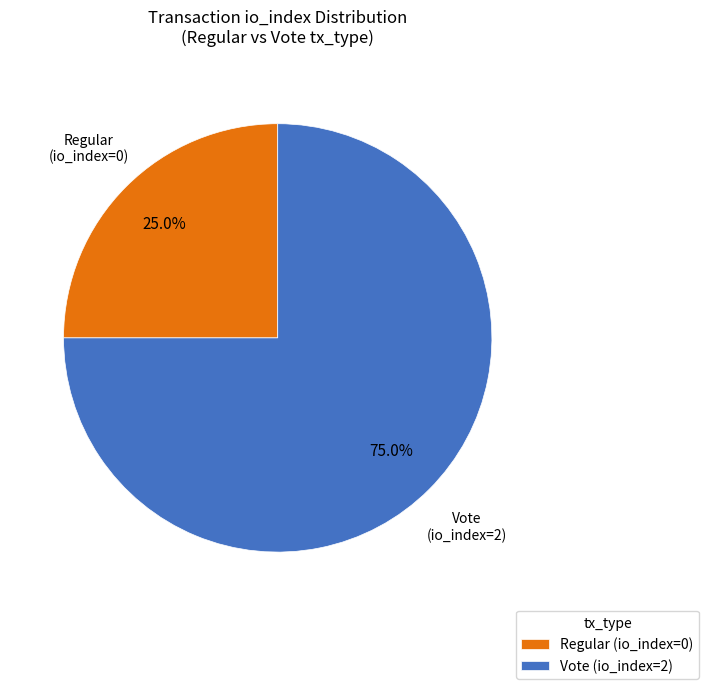

How many slices are in this pie chart?

2